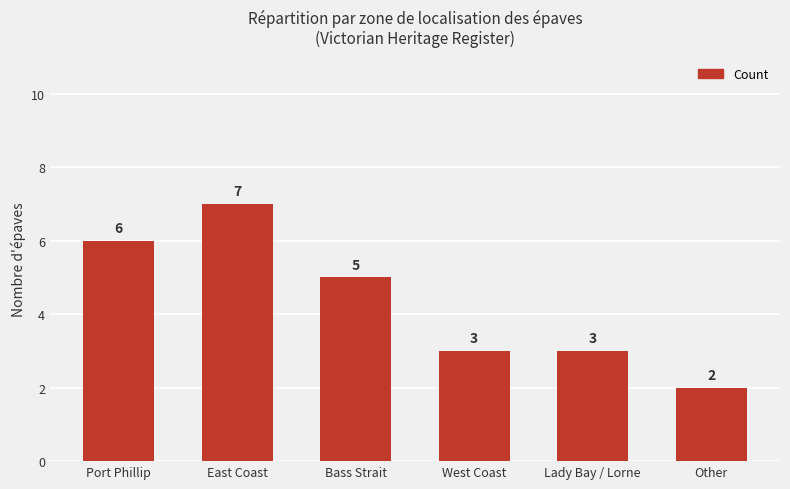

Approximately how many times larger is the value at Port Phillip compared to Bass Strait?

1.2